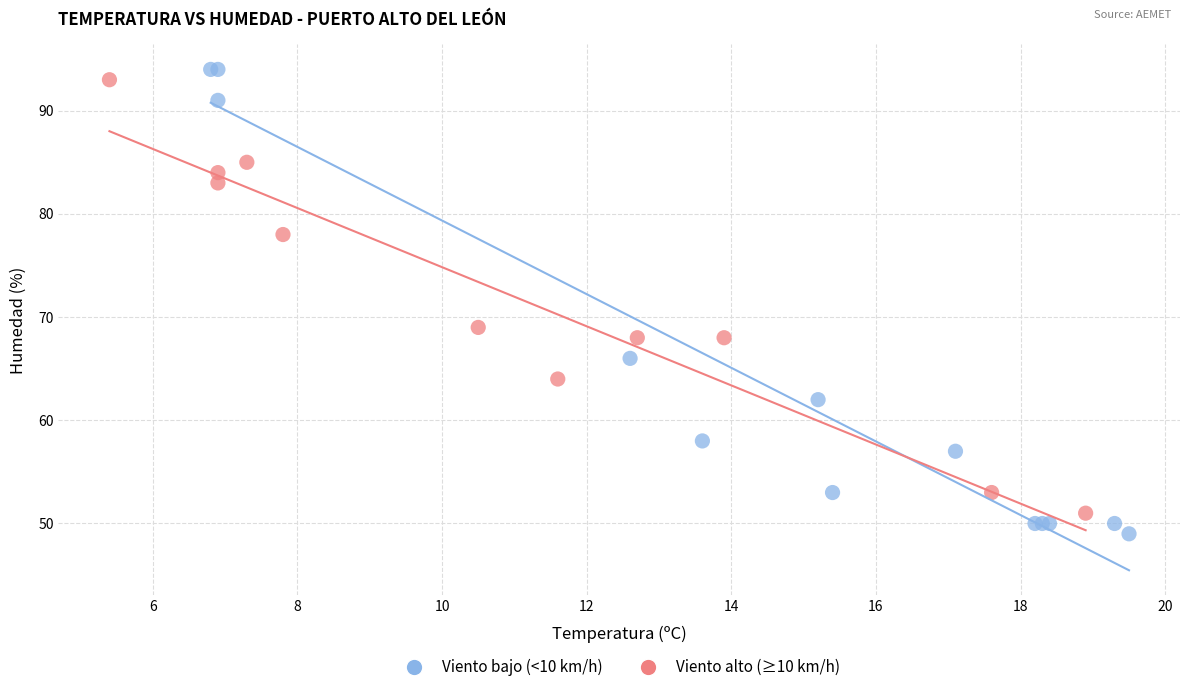

Which series reaches the minimum Y coordinate?

Viento bajo (<10 km/h)